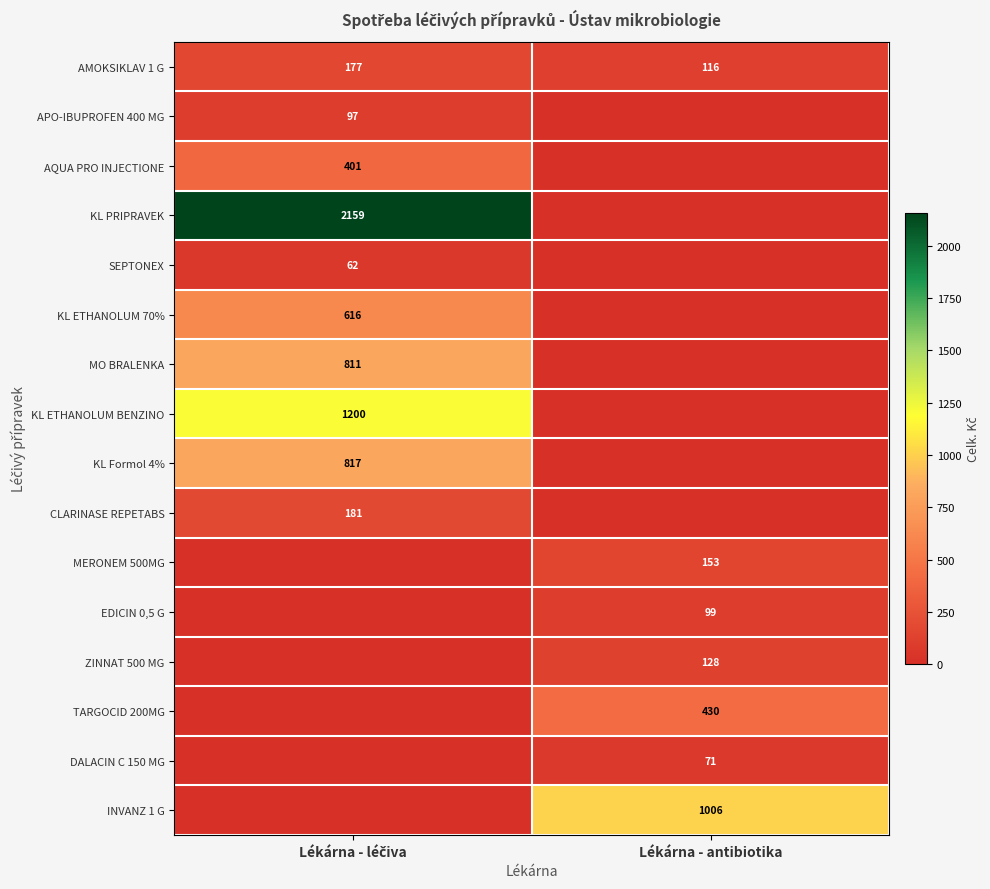

At which category is the sum across all series the highest?

Lékárna - léčiva